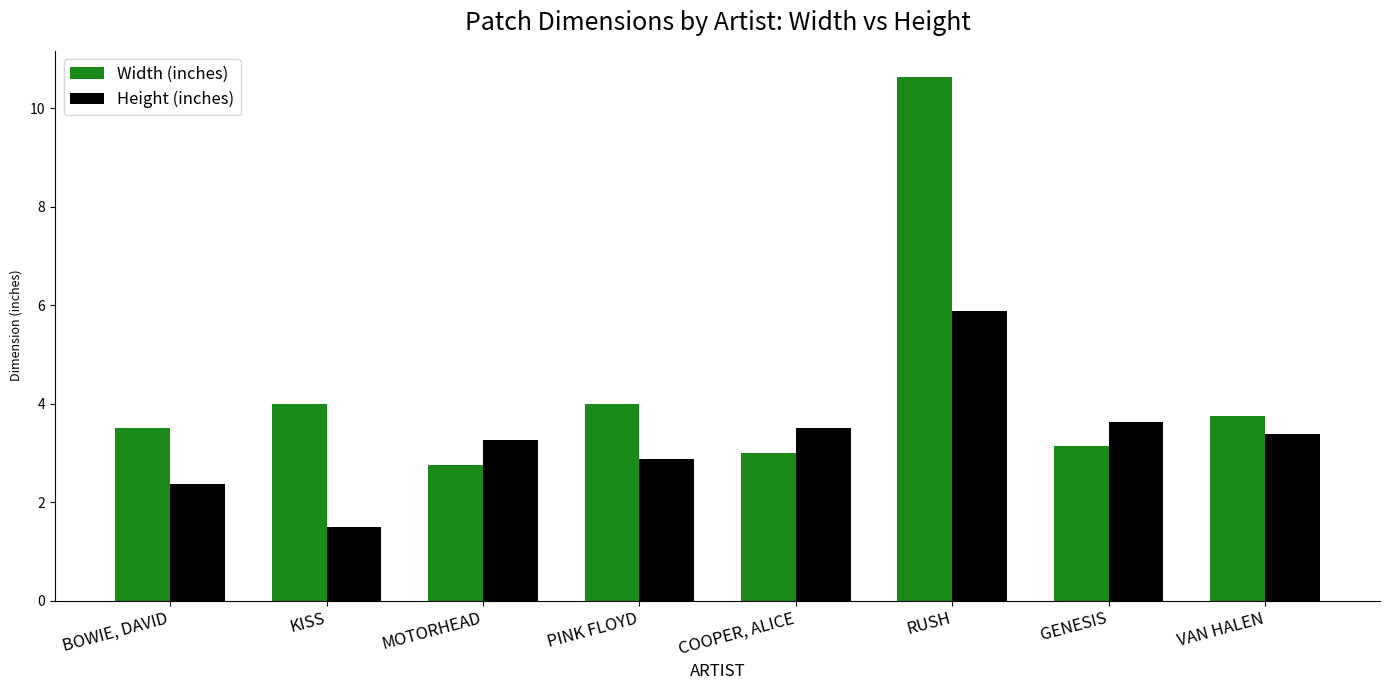

Which series changed the most between BOWIE, DAVID and COOPER, ALICE?

Height (inches)